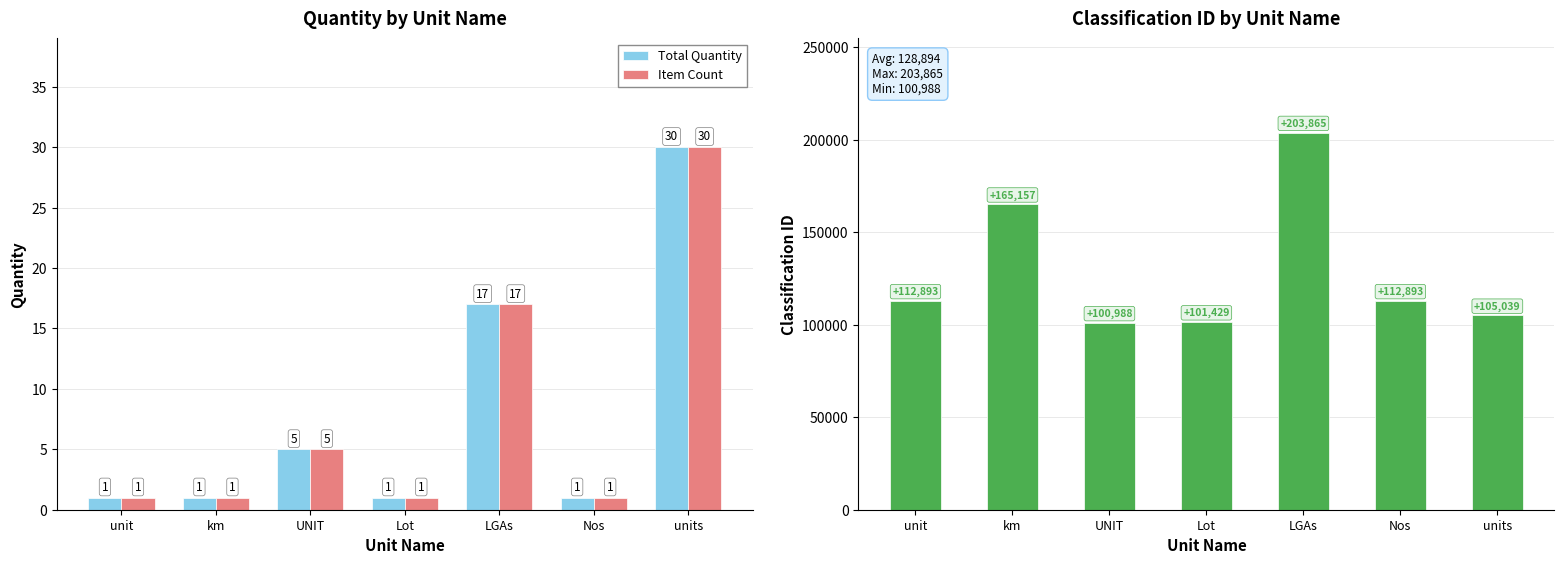

What is the sum of the Item Count values at units and unit?

31